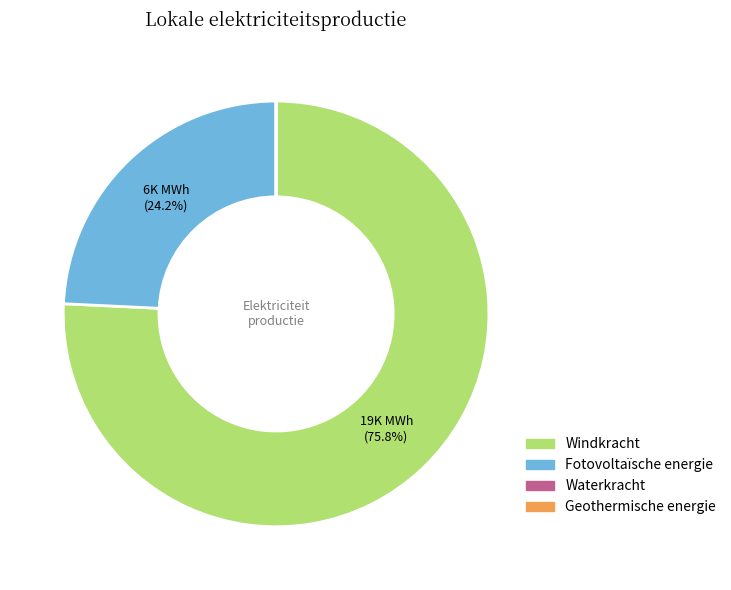

Which category has the biggest portion of the pie?

Windkracht